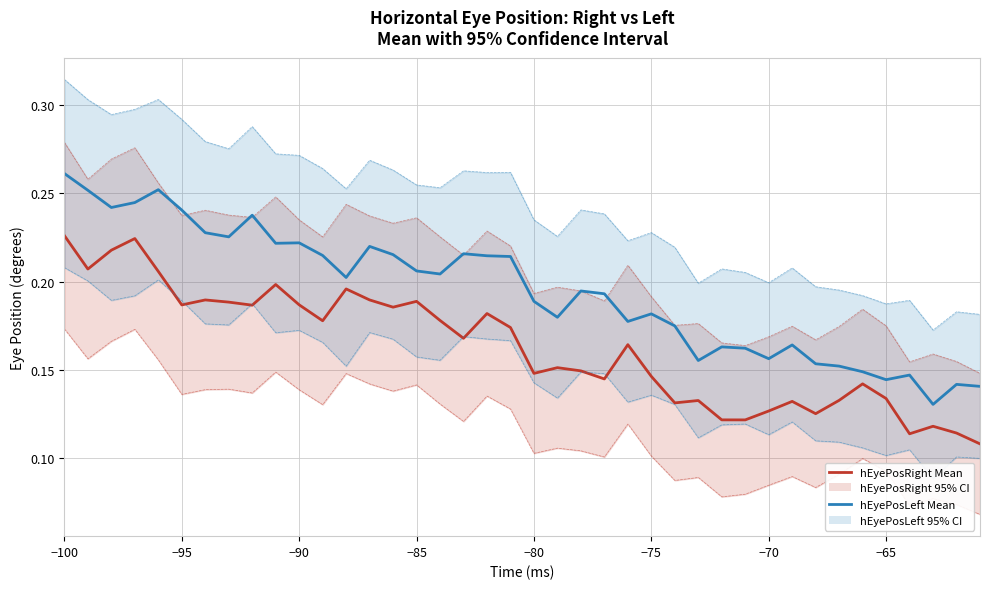

Is the value of hEyePosRight CI band at 28 greater than the value of hEyePosLeft CI band at 20?

No